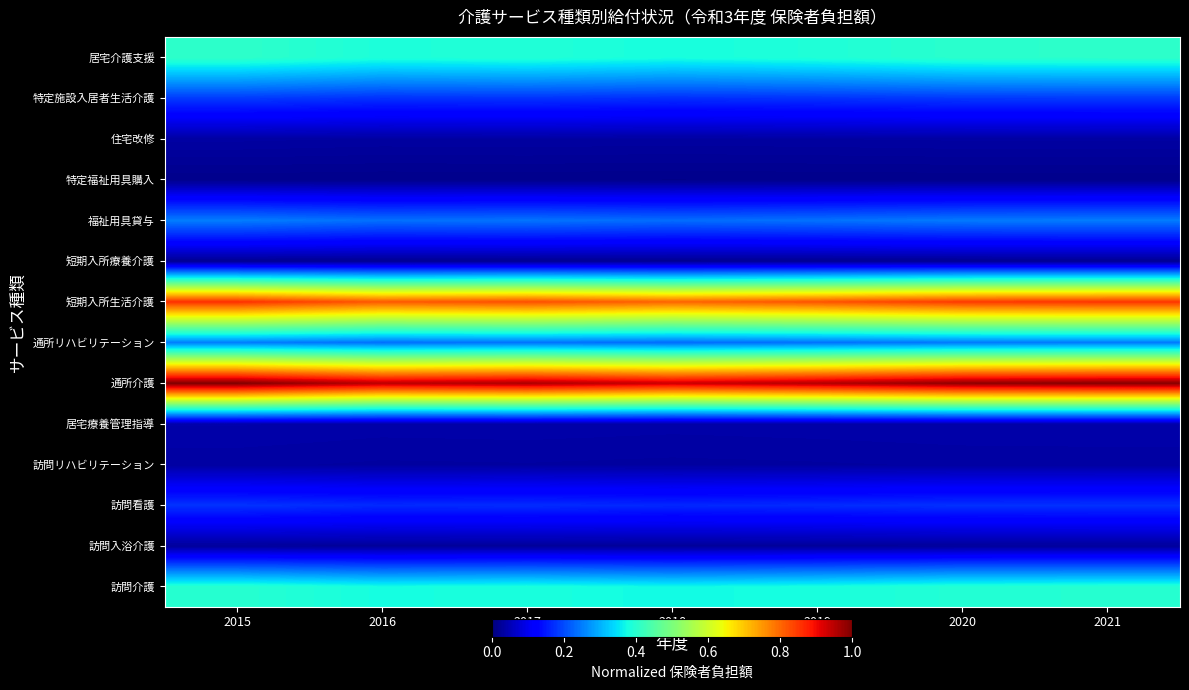

Which category has the highest value across all series?

2015